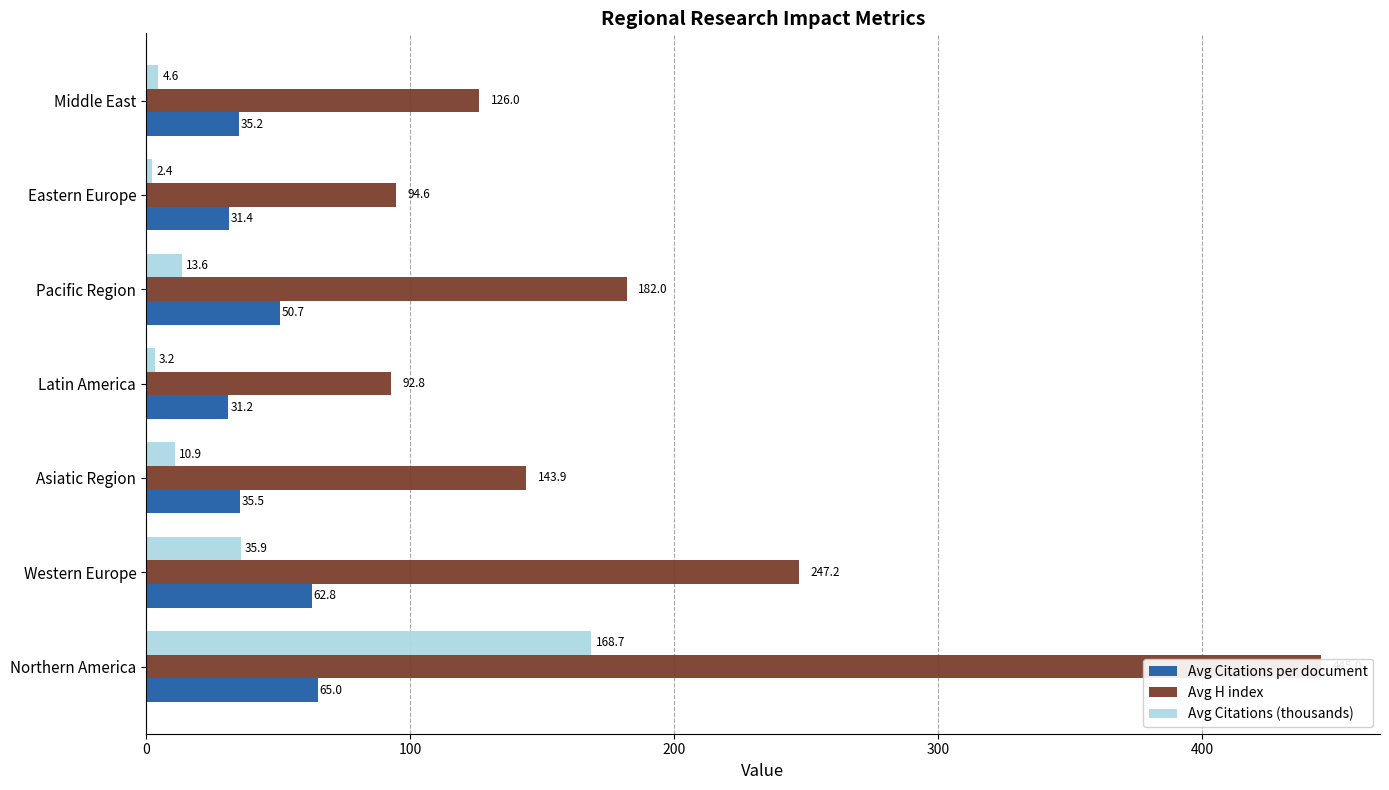

Reading left to right, list all the values displayed in this chart.

Avg Citations per document: 65.0	62.8	35.5	31.2	50.7	31.4	35.2
Avg H index: 445.0	247.2	143.9	92.8	182.0	94.6	126.0
Avg Citations (thousands): 168.7	35.9	10.9	3.2	13.6	2.4	4.6